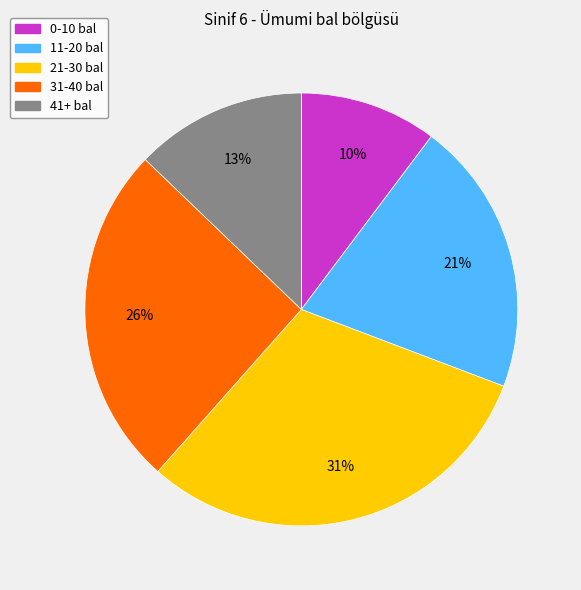

To the nearest percent, what is the average slice percentage?

20%